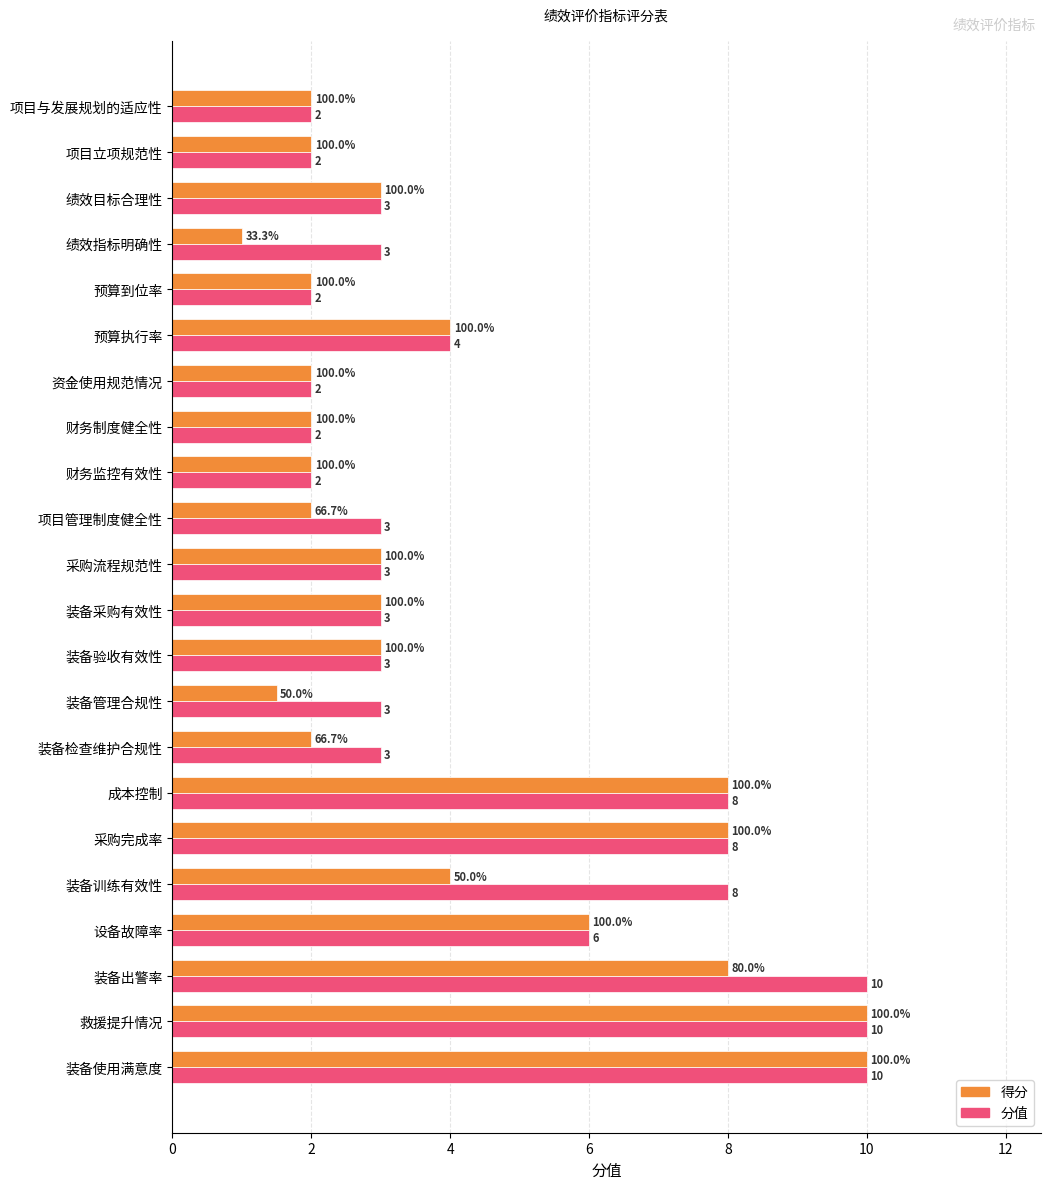

What is the difference between the maximum and minimum values in the 分值 series?

8.0